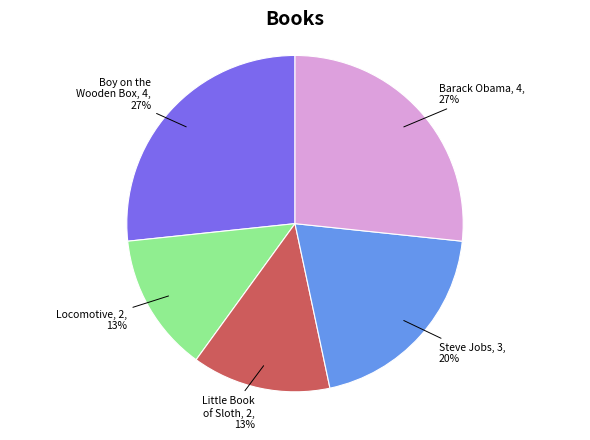

Is it true that Locomotive is 27% of the pie?

False